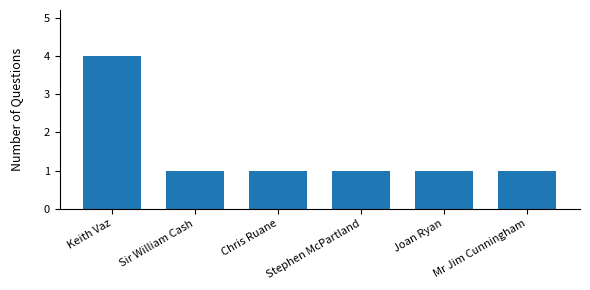

Reading left to right, extract all data points from this chart.

4	1	1	1	1	1